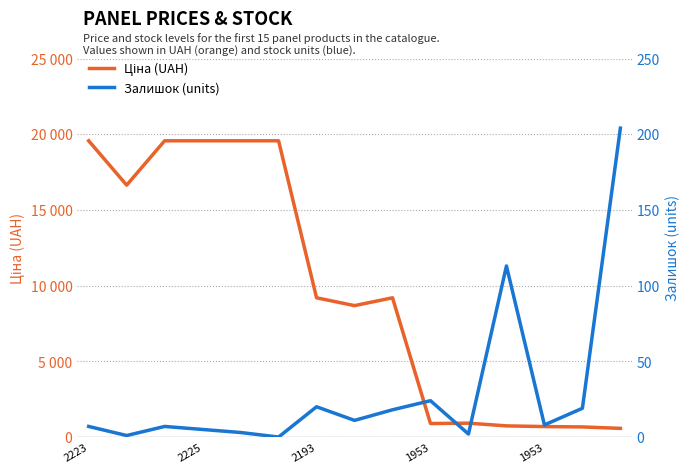

Does the chart have visible grid lines?

Yes